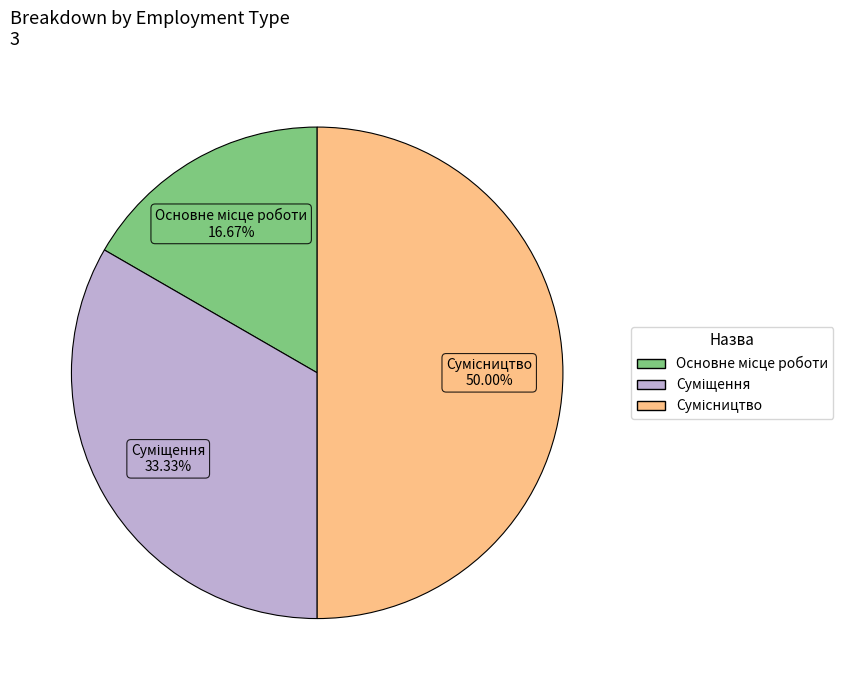

What is the change in value from Суміщення to Сумісництво?

+1